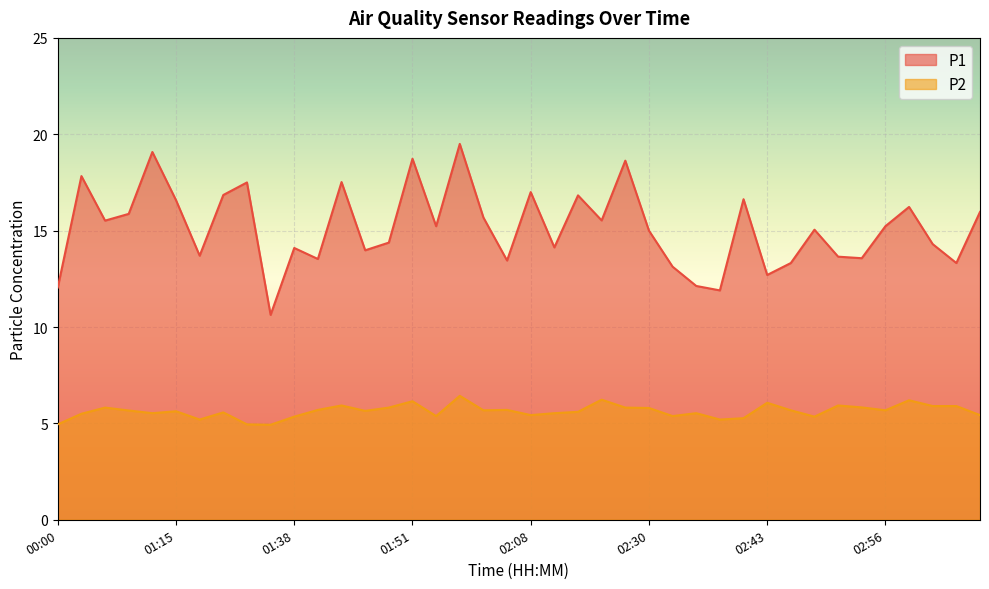

What is the total value across all series at 02:41?

21.9